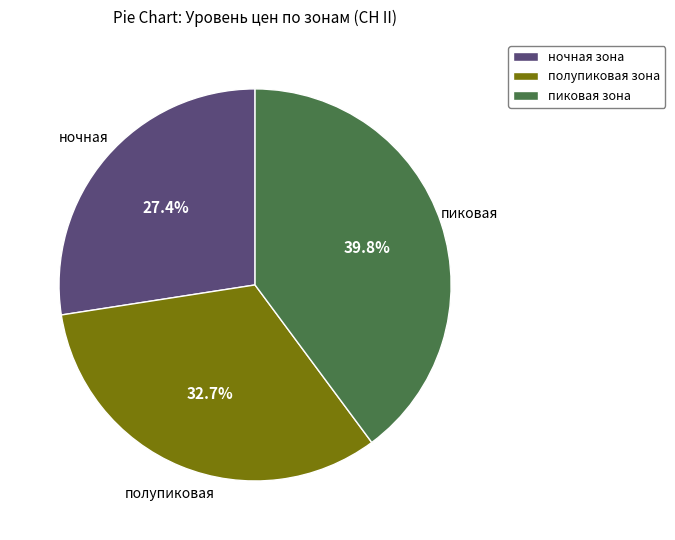

Approximately how many times larger is the value at ночная зона compared to пиковая зона?

0.7